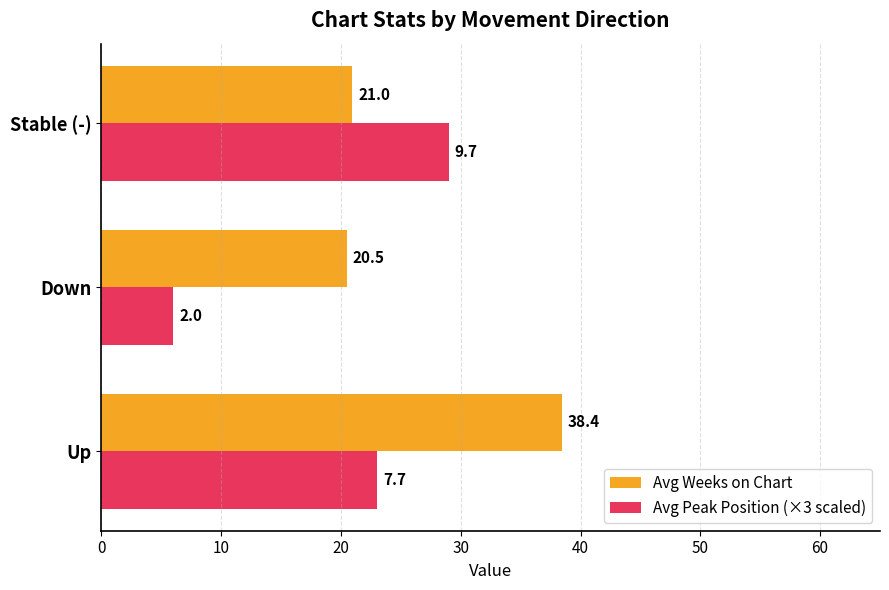

What are all the series names shown in the legend?

Avg Weeks on Chart, Avg Peak Position (×3 scaled)